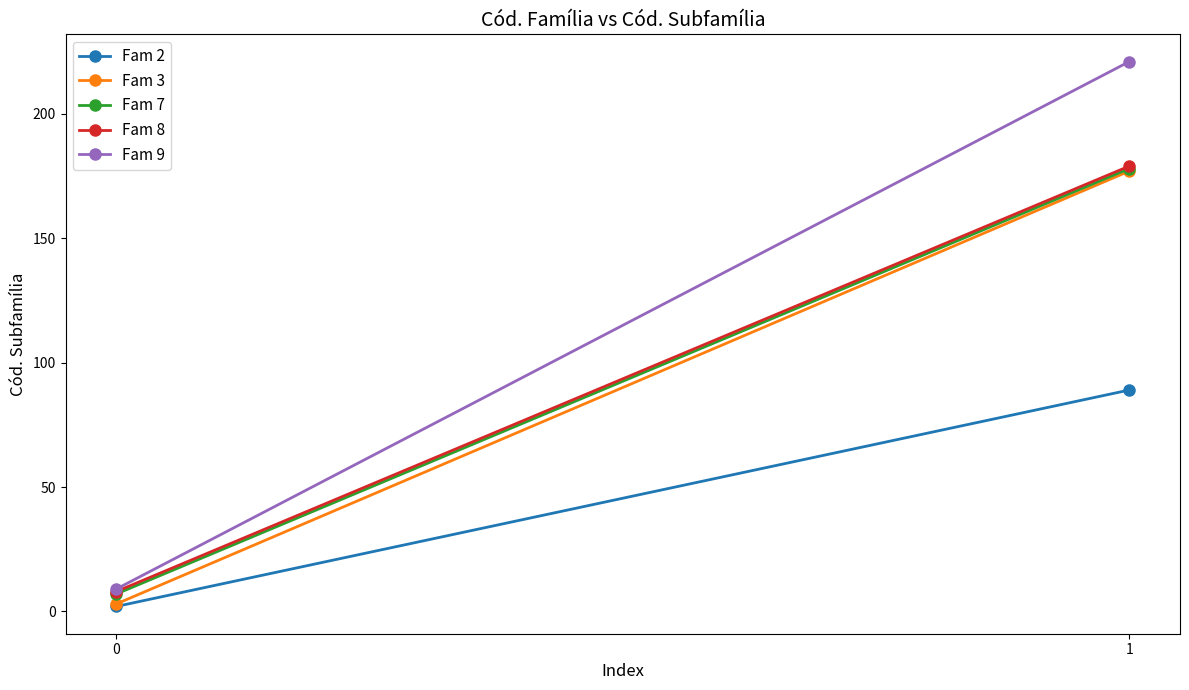

What is the lowest value of the Fam 7 series?

7